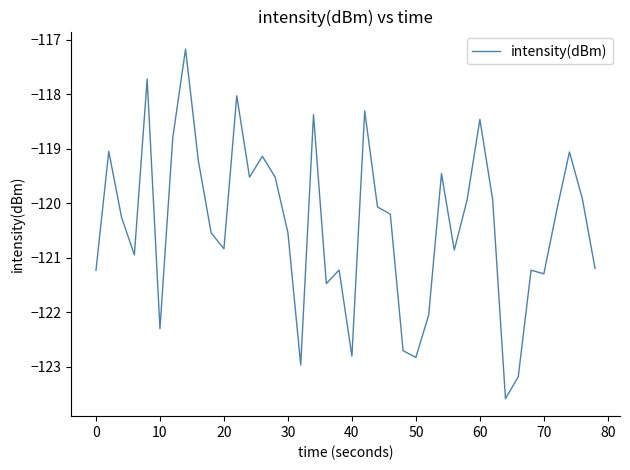

What is the maximum value shown in the chart?

-117.2